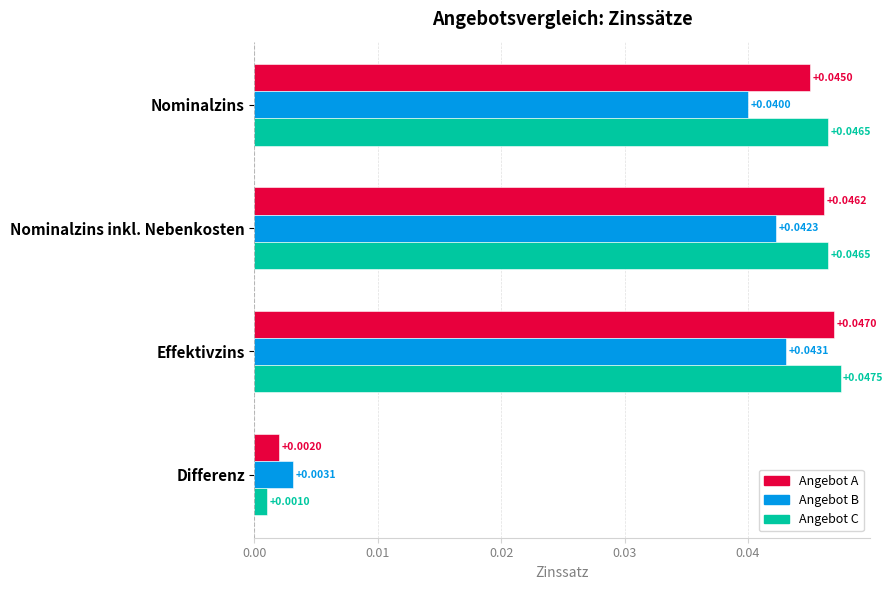

List the series in order of their peak value, lowest first.

Angebot B, Angebot A, Angebot C